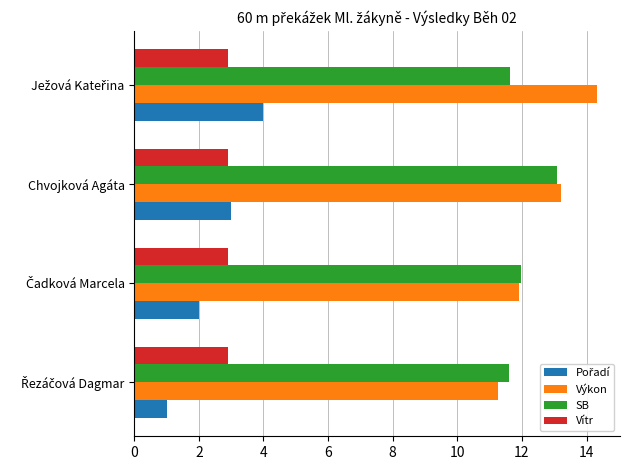

What is the highest value of the Vítr series?

2.9